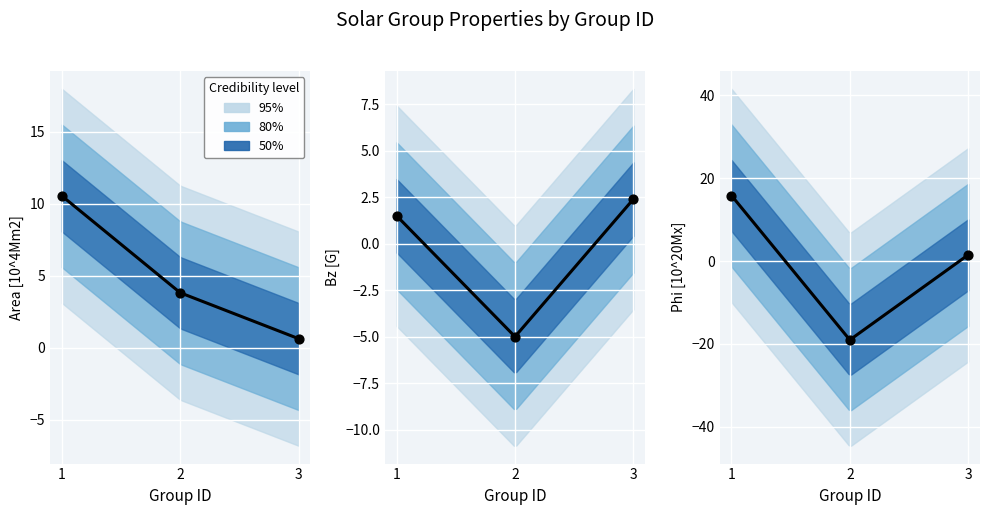

Which series reaches the minimum Y coordinate?

Phi [10^20Mx]